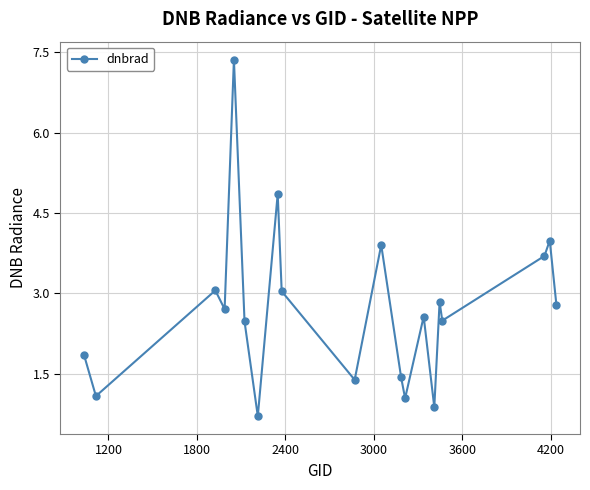

What is the average value?

2.7